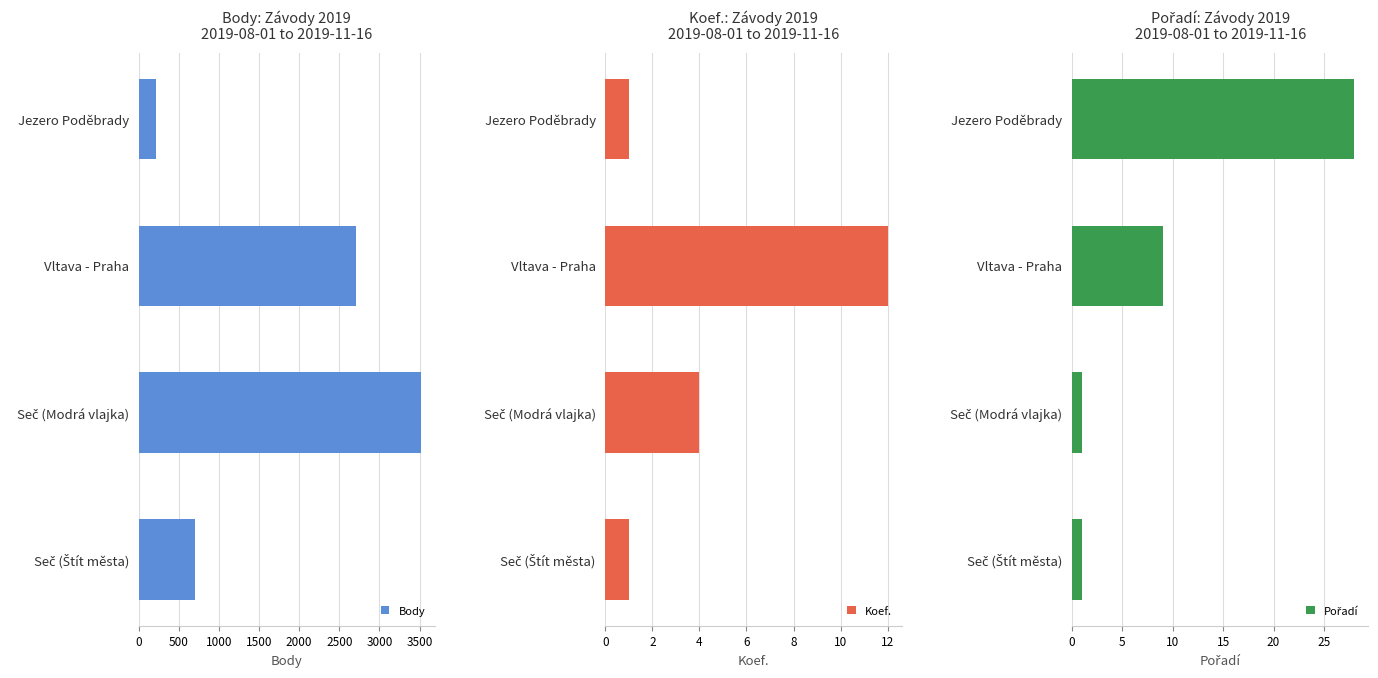

Between 500 and 0, which is larger?

500